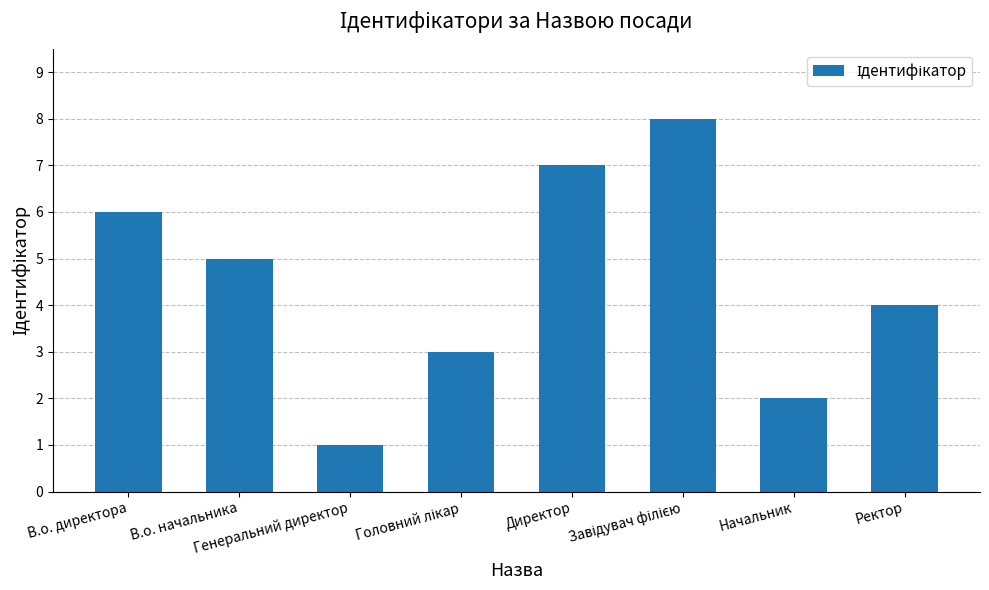

What is the ratio of the value at Директор to the value at Начальник?

3.5